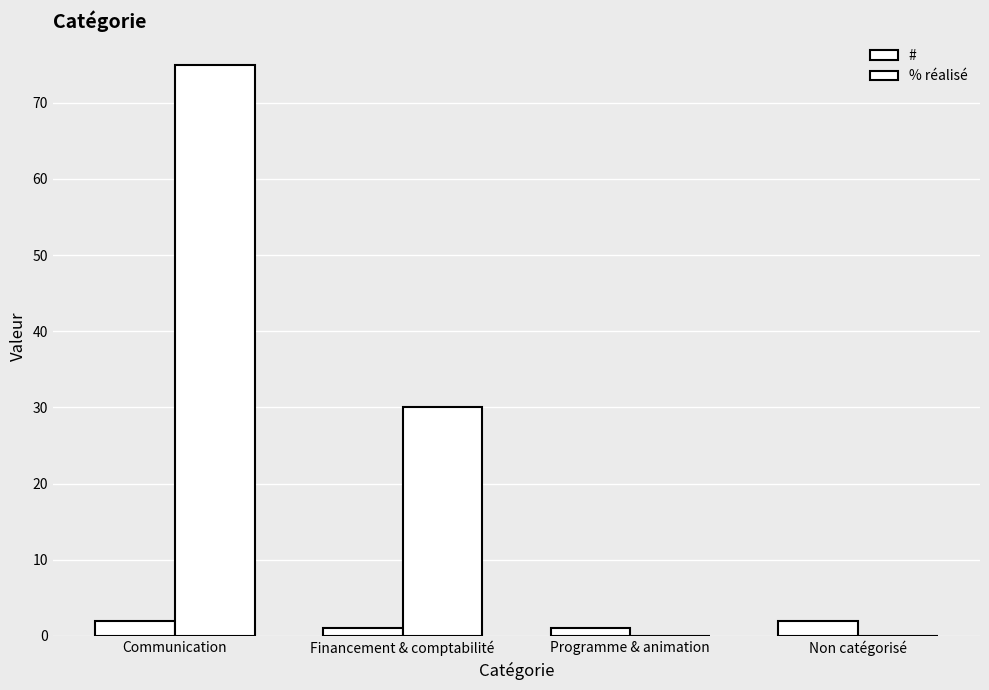

How many data points does each series have?

4